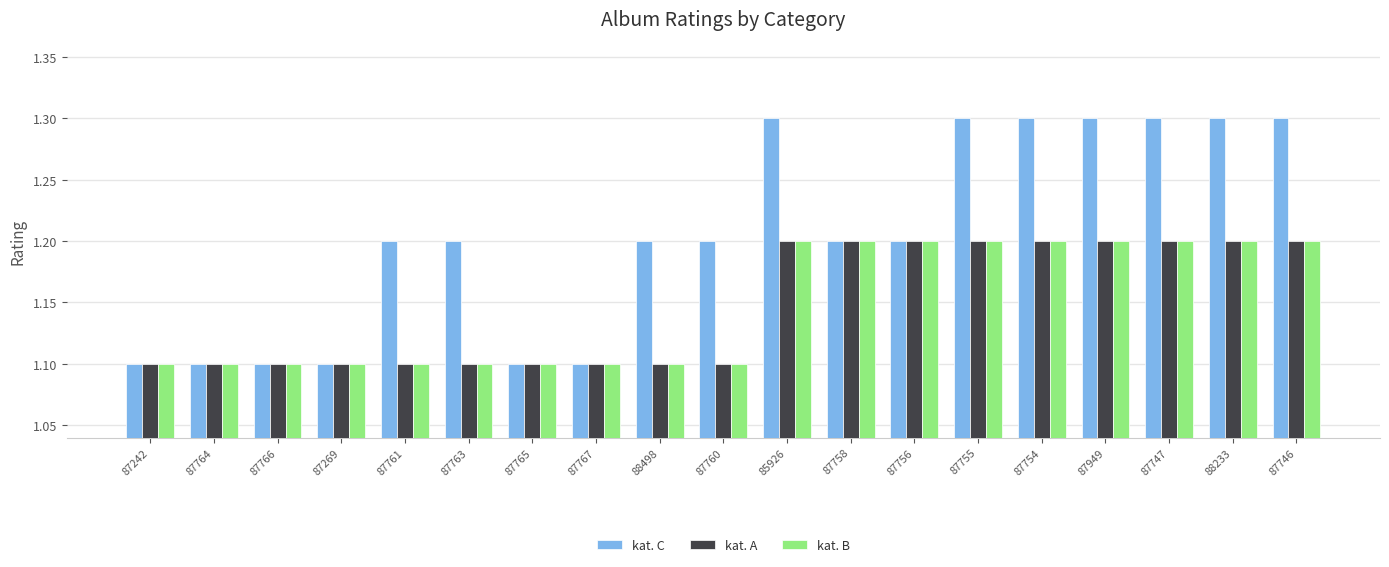

What are all the series names shown in the legend?

kat. C, kat. A, kat. B